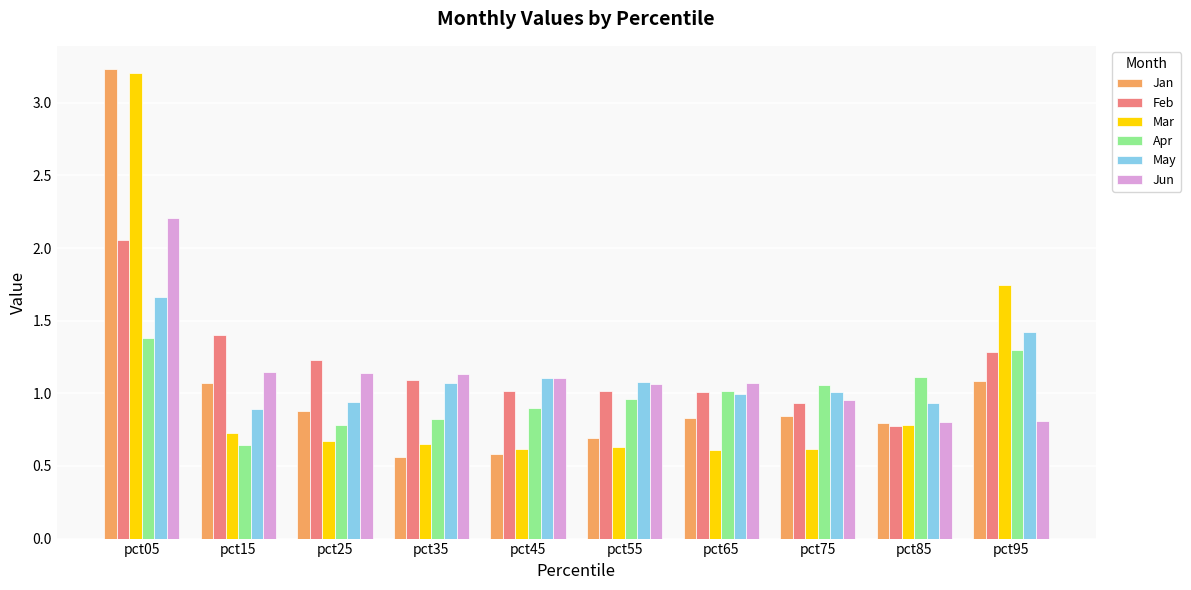

What is the maximum value shown in the chart?

3.2